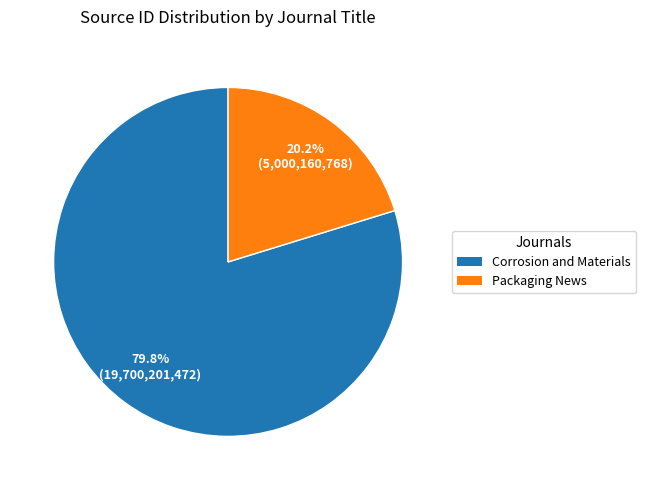

True or false: Corrosion and Materials accounts for 91% of the total.

False